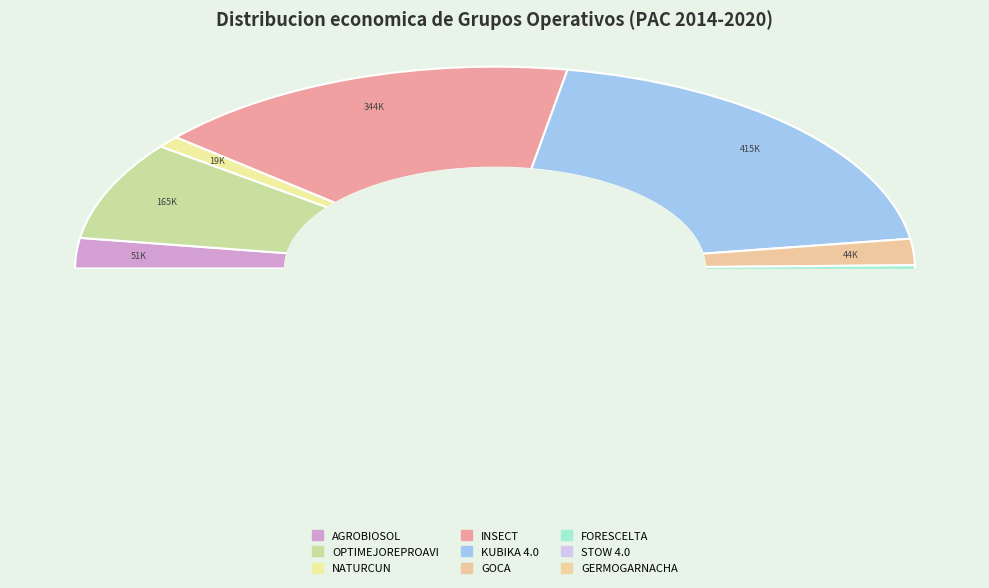

Is there a majority slice in this chart?

No